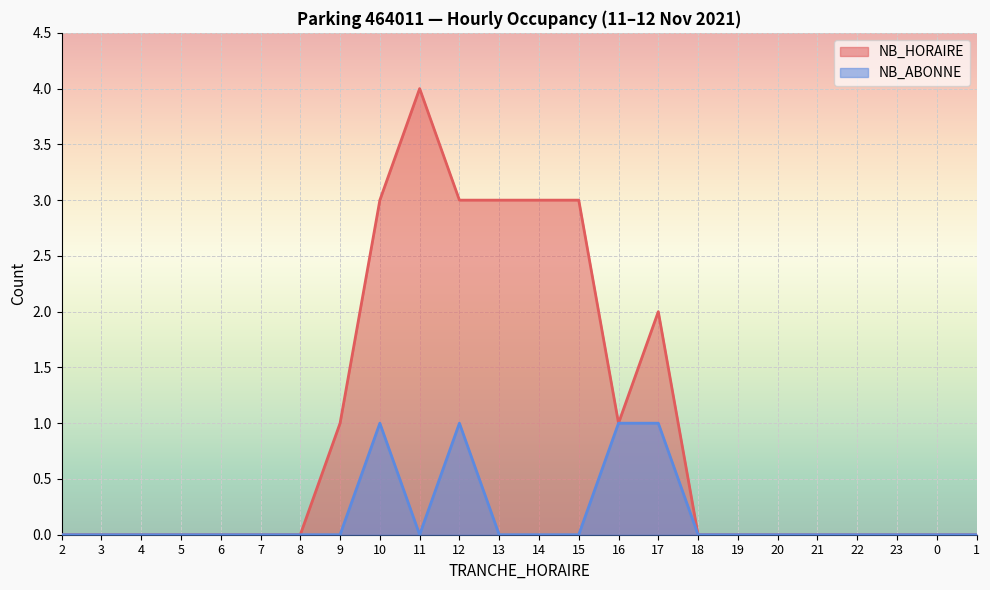

What is the maximum value for NB_HORAIRE?

4